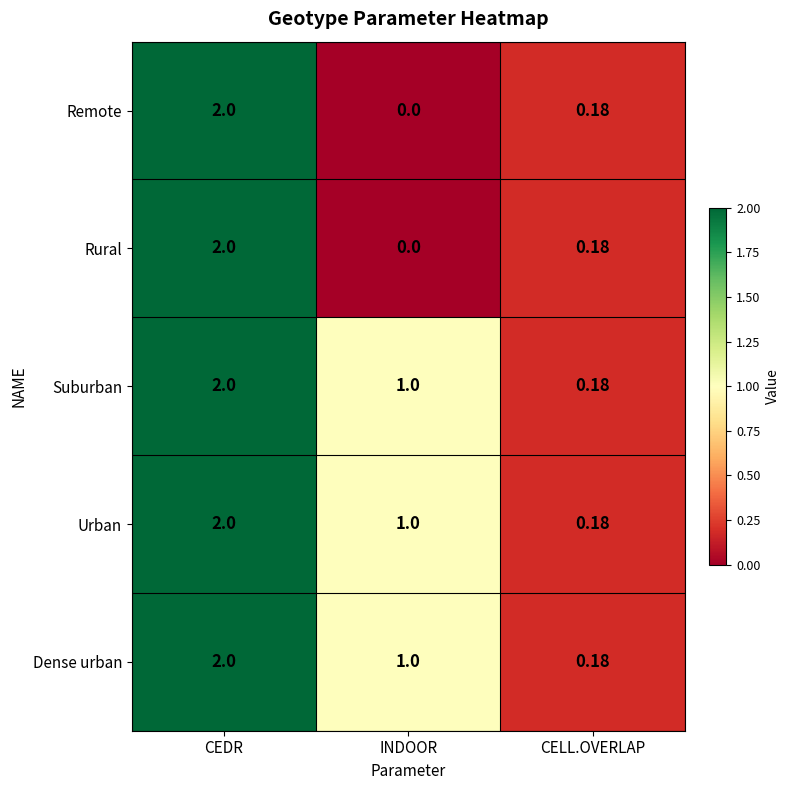

What is the total value across all series at CELL.OVERLAP?

0.9